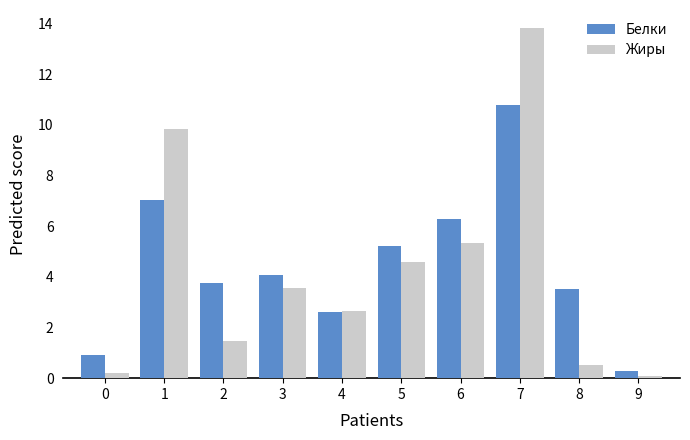

List the series in order of their peak value, lowest first.

Белки, Жиры